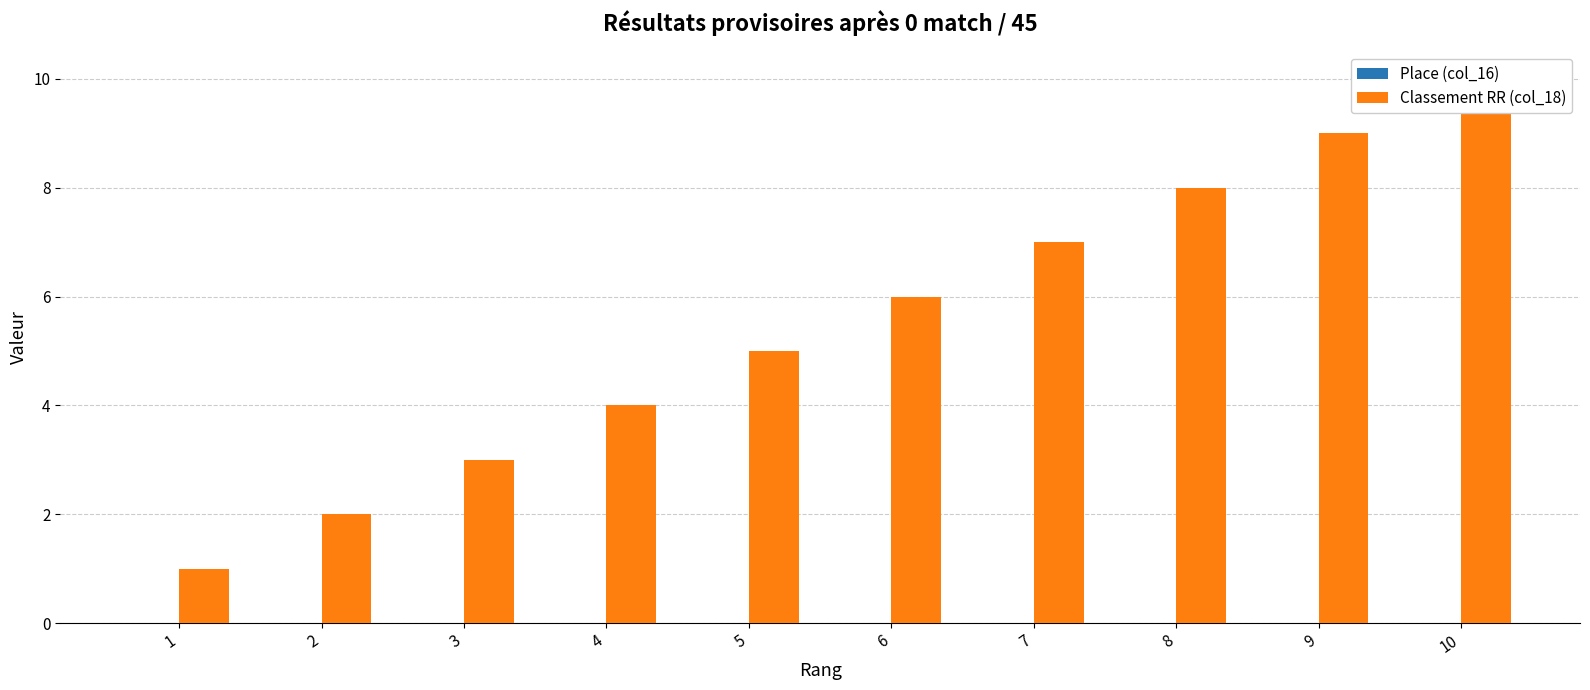

How many distinct data groups are displayed?

2